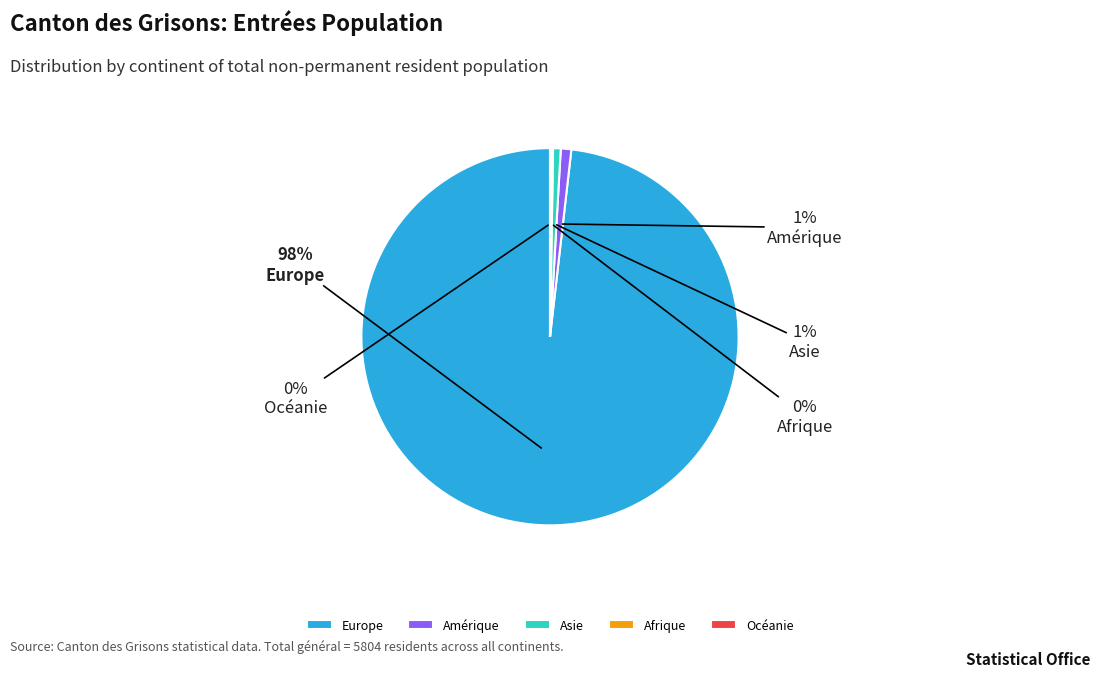

To the nearest percent, what is the difference between the largest and smallest slice percentages?

98%